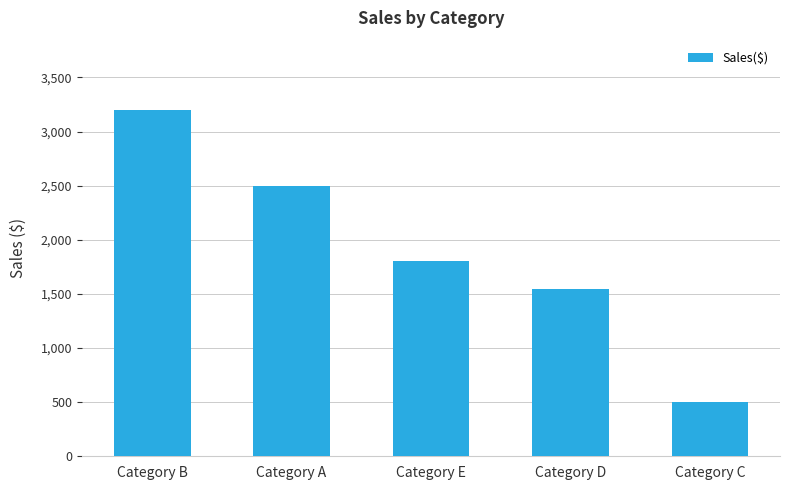

Does the chart contain stacked bars?

No